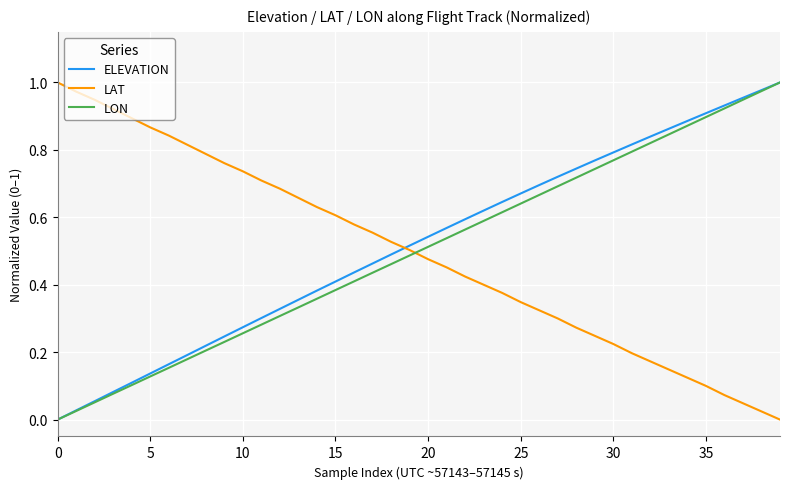

How many categories are shown in the chart?

40